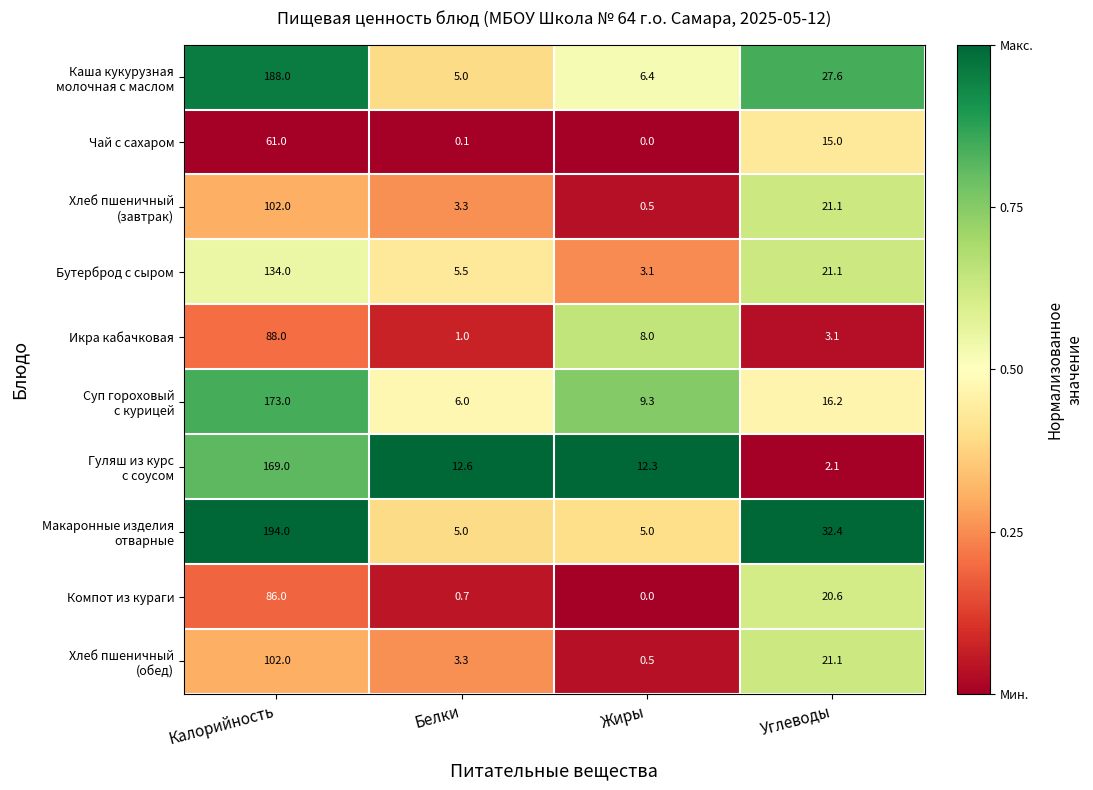

What is the difference between the maximum and second lowest values in the Бутерброд с сыром series?

128.5